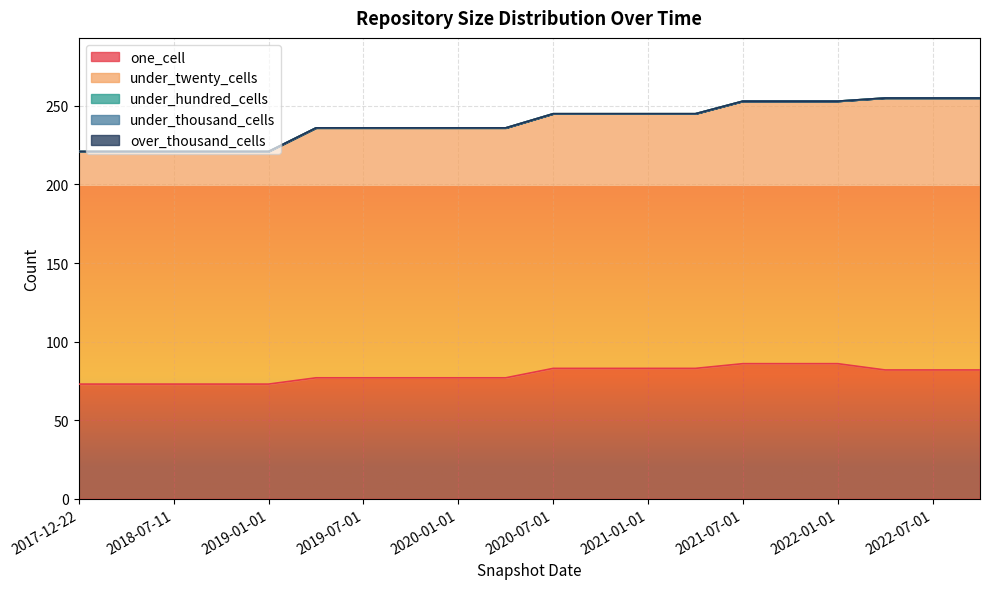

Is it true that under_thousand_cells equals 0 at 2020-04-01?

True